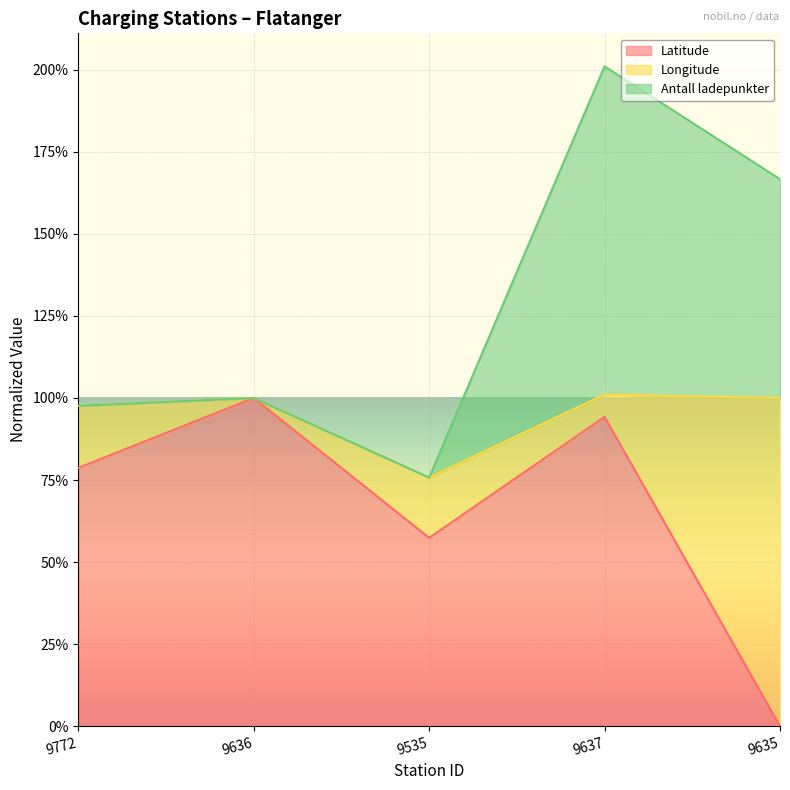

At which category is the sum across all series the highest?

9637